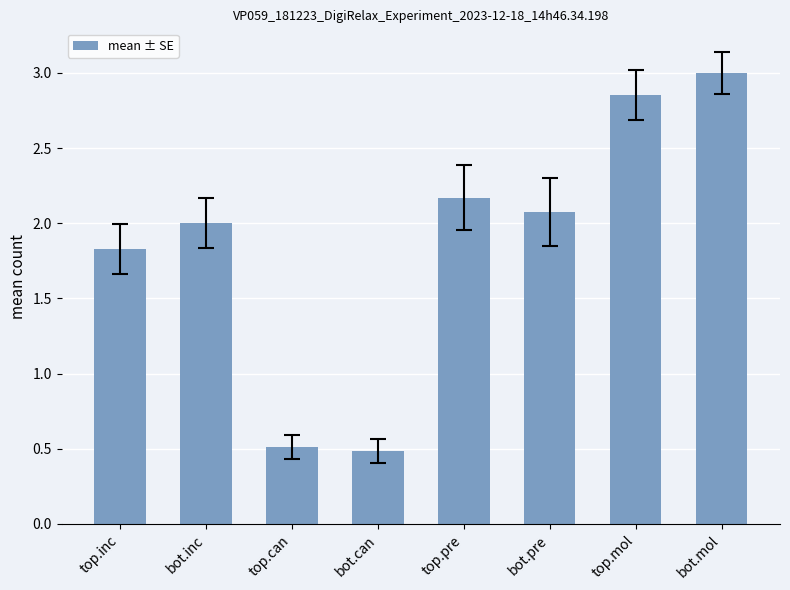

What is the change in value from top.inc to top.mol?

+1.0